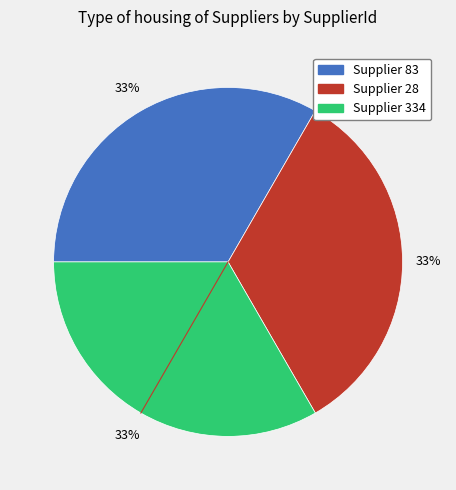

Is it true that Supplier 334 is 40% of the pie?

False